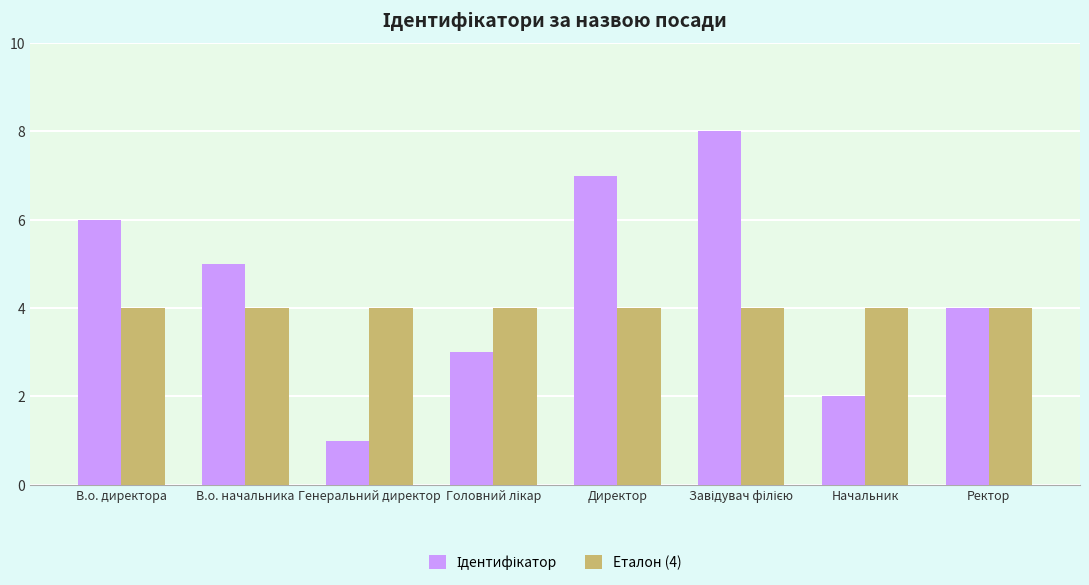

What is the sum of the Еталон (4) values at Ректор and Директор?

8